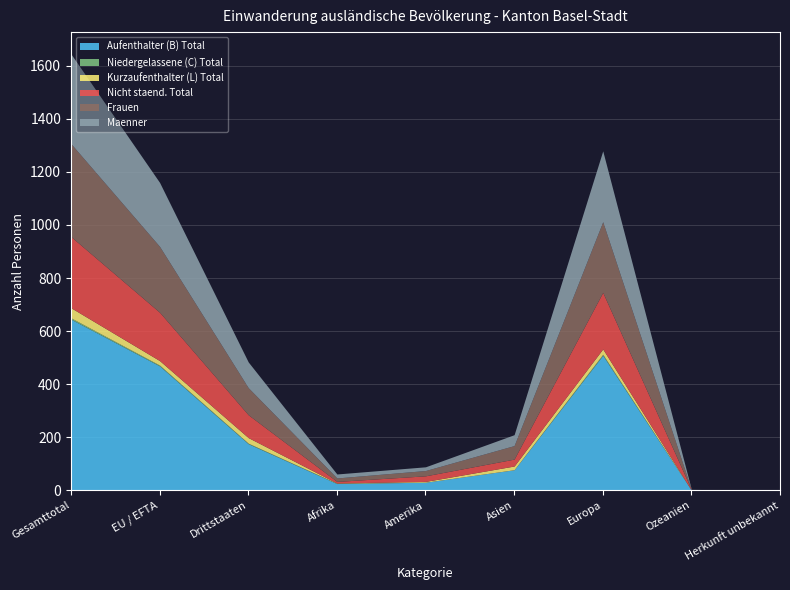

At how many categories does at least one series exceed 92?

4